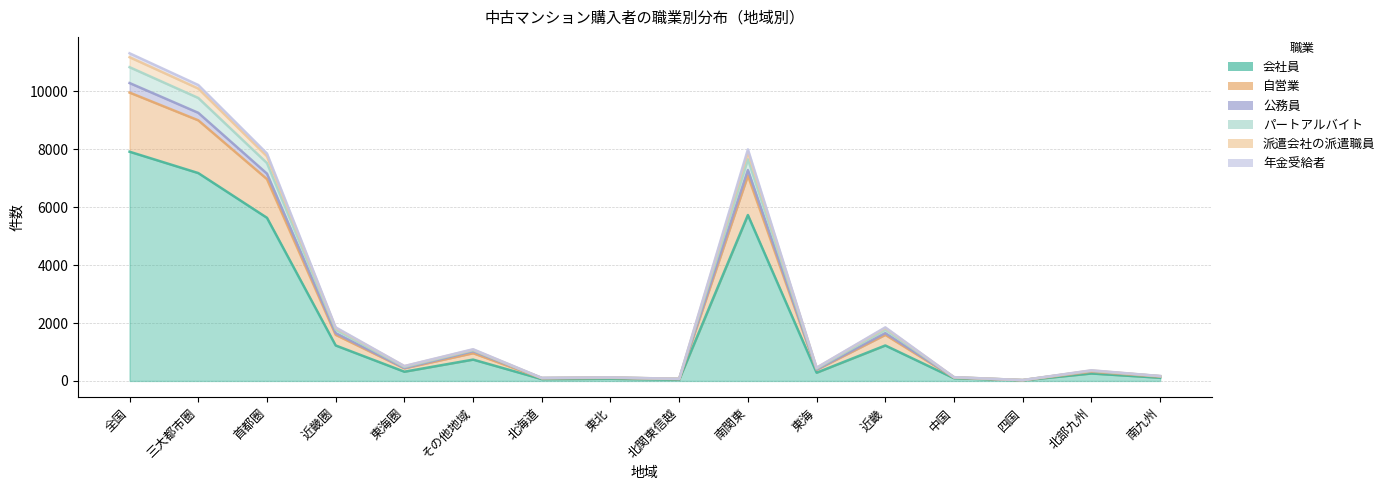

What position from the left is 四国?

14